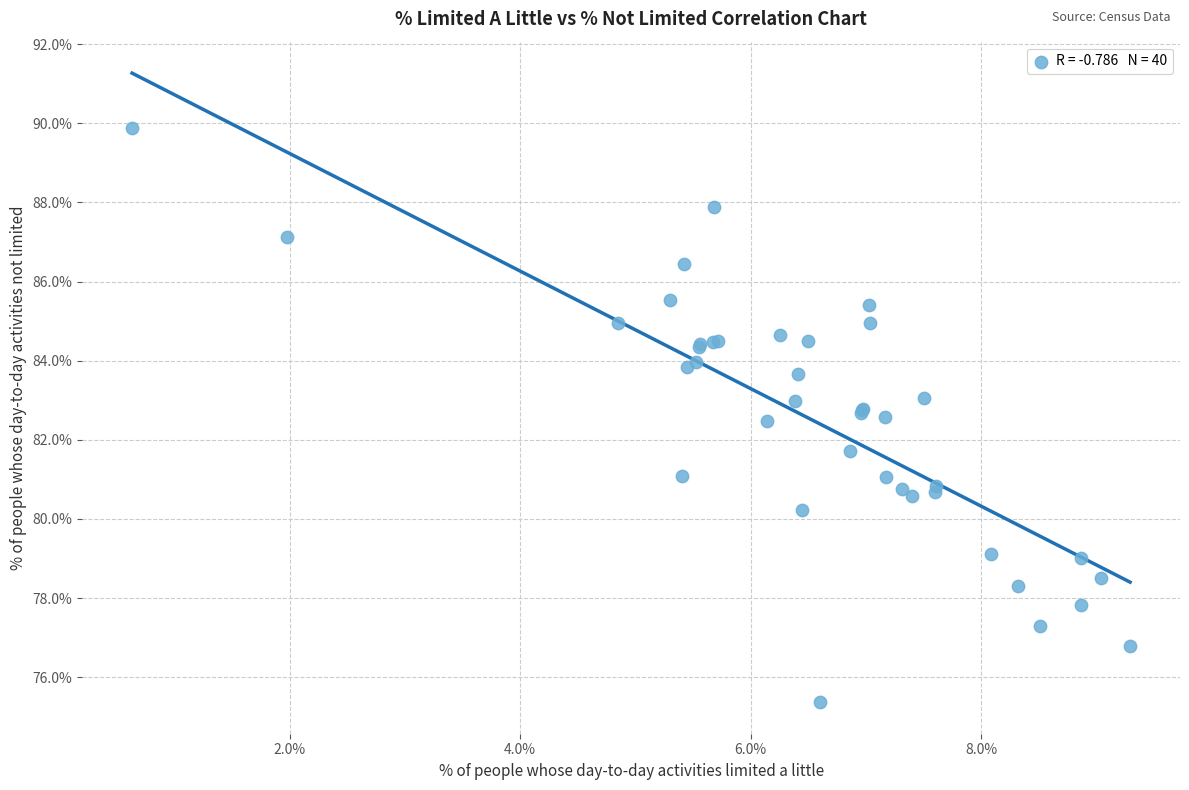

What Y value in the scatter plot is closest to 82?

81.7